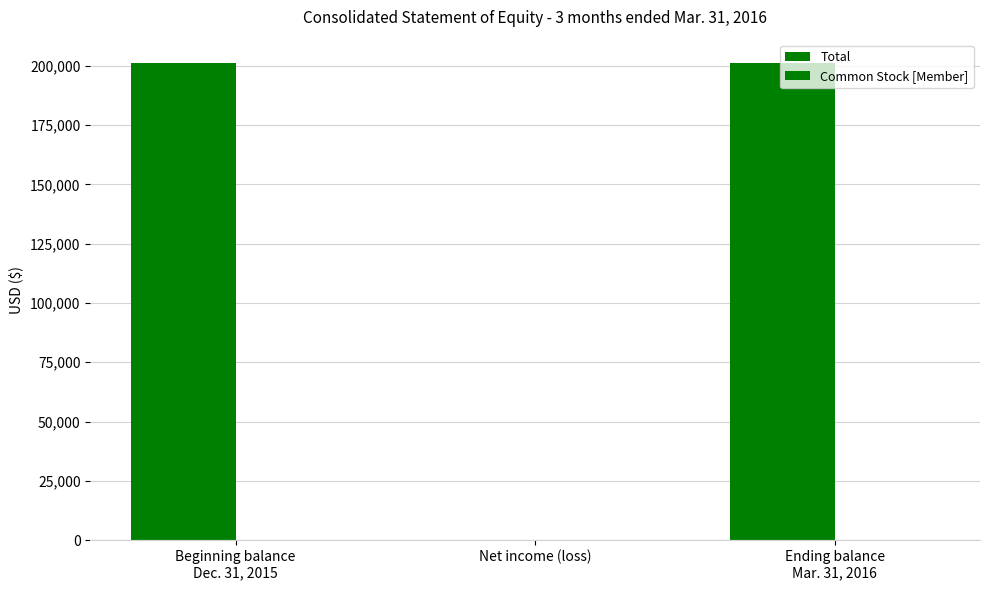

How many data points does each series have?

3